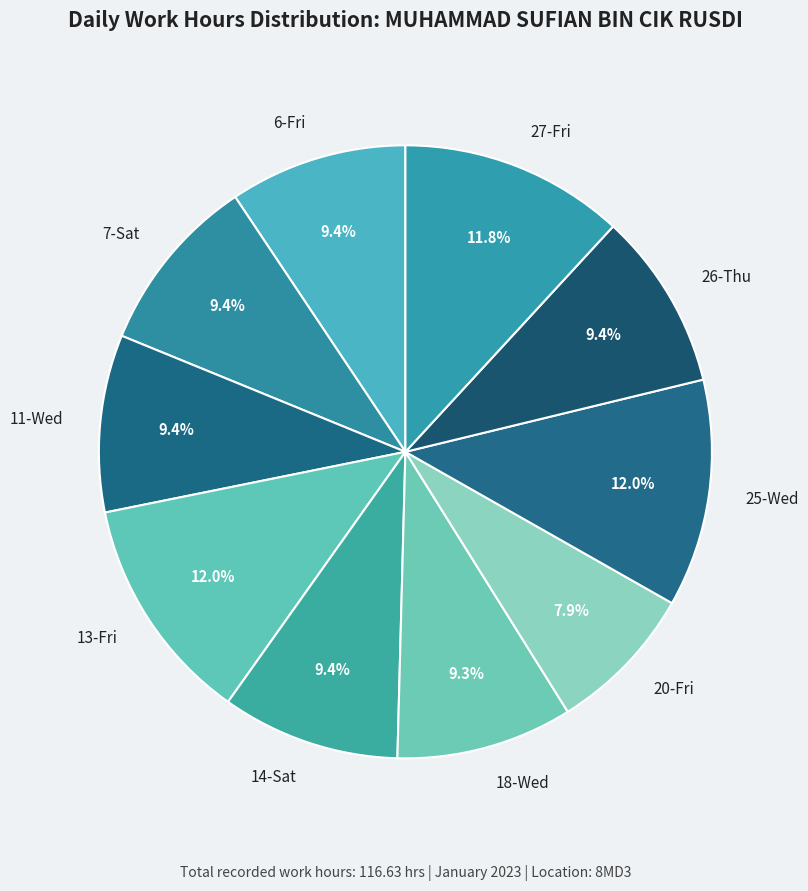

How many segments does this pie chart have?

10